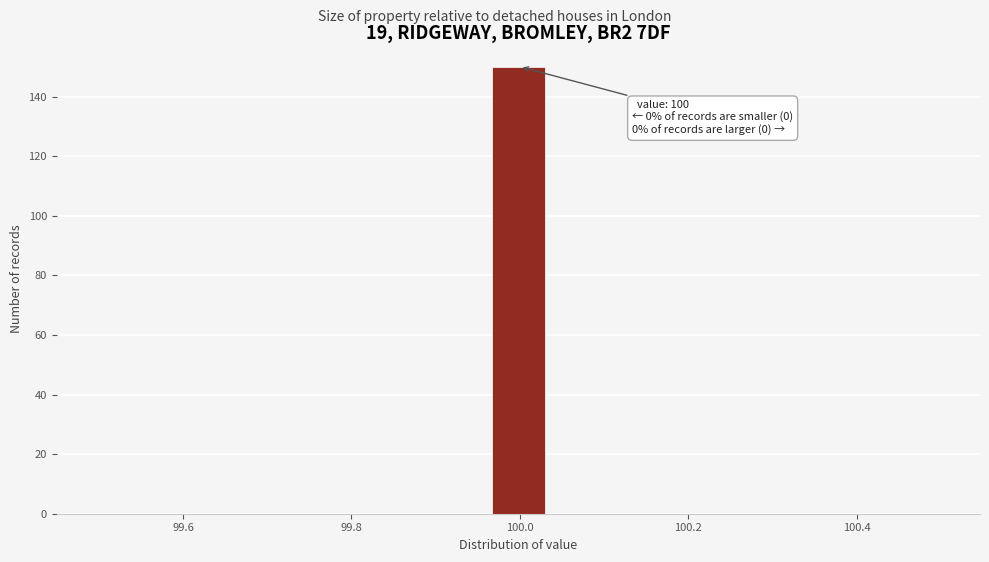

Read against the x-axis, roughly where is the centre of the tallest bar?

100.00